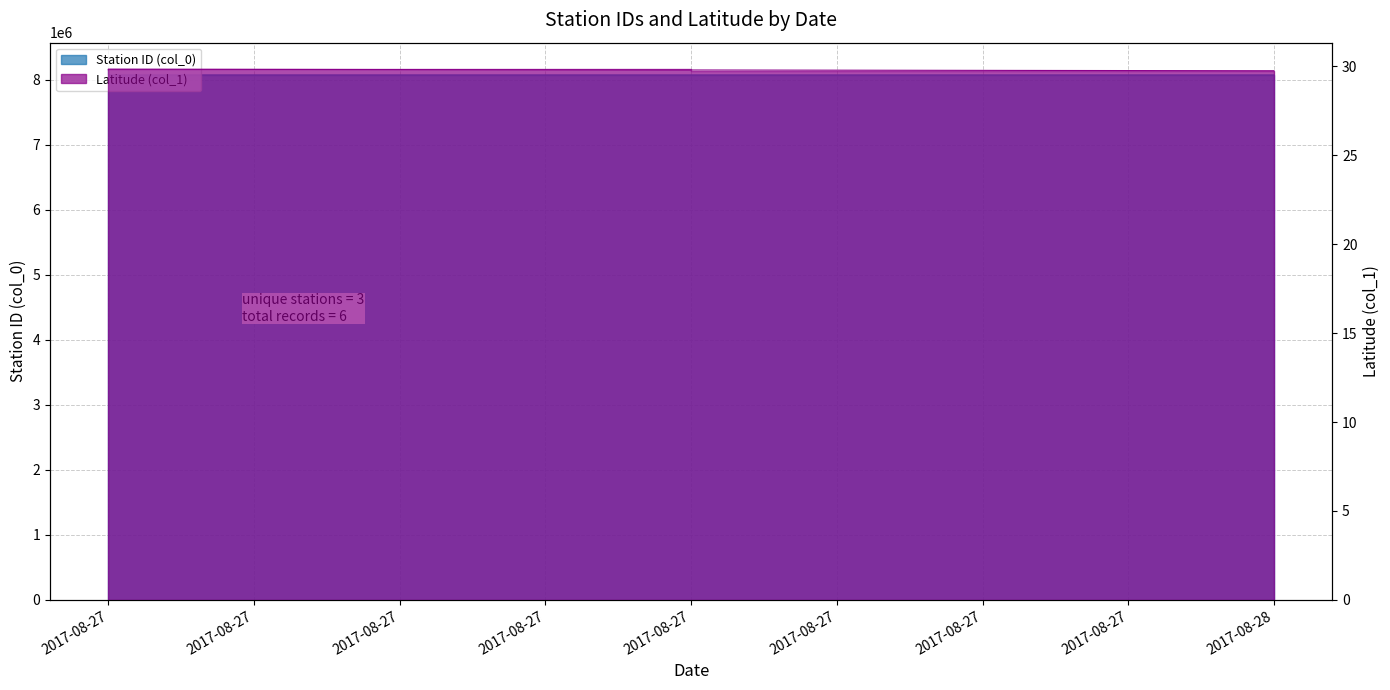

What is the difference between the maximum and second lowest values in the col_0 series?

88500.0